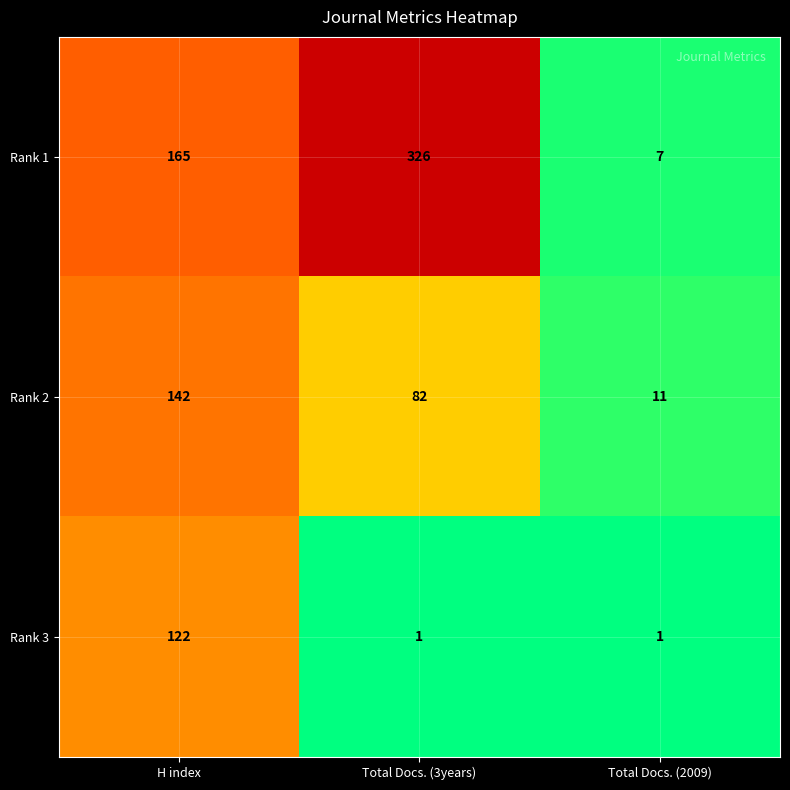

What is the maximum value shown in the chart?

326